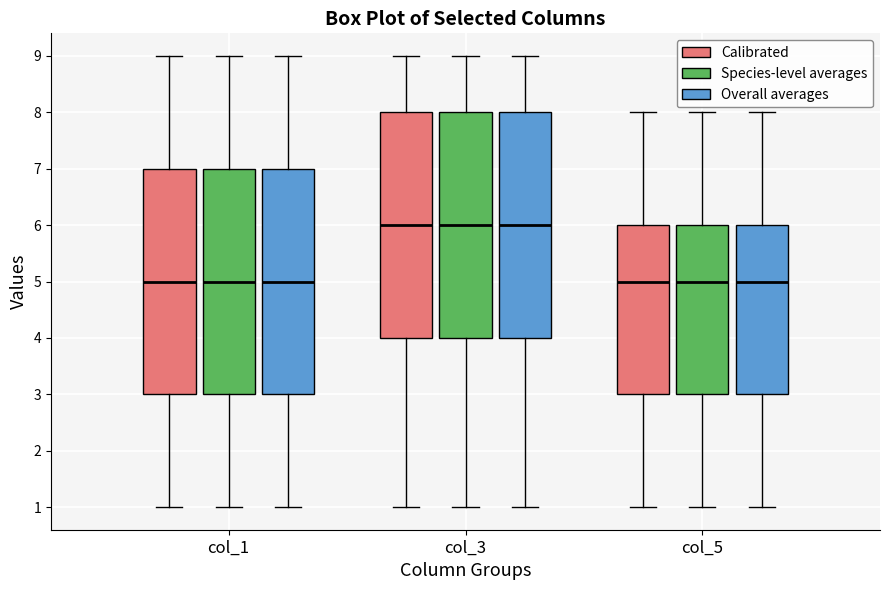

Reading left to right, transcribe this box plot: for each box, give where its median line is, the range the box spans, and where its two whiskers end, as read against the y-axis. The values are not printed on the chart, so give them approximately, as read against the axis.

col_1 (Calibrated): median 5, box 3 to 7, whiskers 1 to 9
col_1 (Species-level averages): median 5, box 3 to 7, whiskers 1 to 9
col_1 (Overall averages): median 5, box 3 to 7, whiskers 1 to 9
col_3 (Calibrated): median 6, box 4 to 8, whiskers 1 to 9
col_3 (Species-level averages): median 6, box 4 to 8, whiskers 1 to 9
col_3 (Overall averages): median 6, box 4 to 8, whiskers 1 to 9
col_5 (Calibrated): median 5, box 3 to 6, whiskers 1 to 8
col_5 (Species-level averages): median 5, box 3 to 6, whiskers 1 to 8
col_5 (Overall averages): median 5, box 3 to 6, whiskers 1 to 8